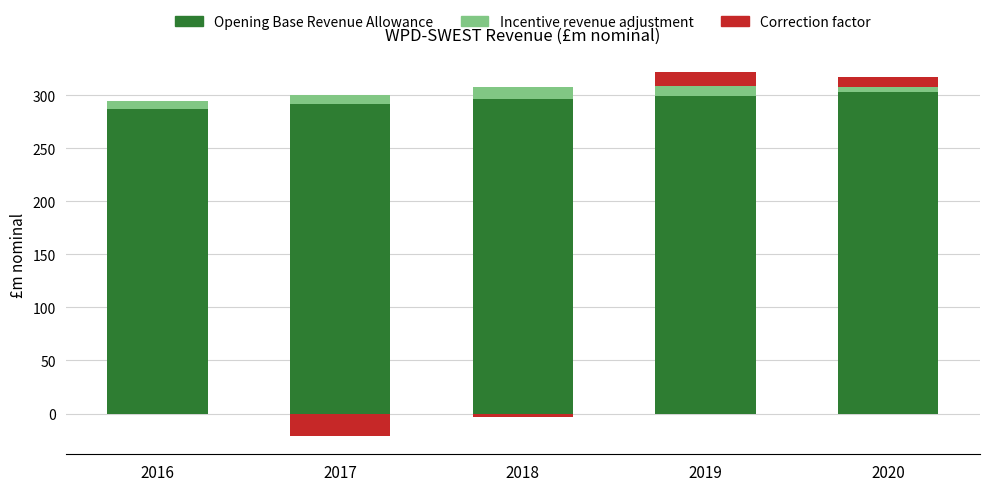

At which category is the sum across all series the highest?

2019